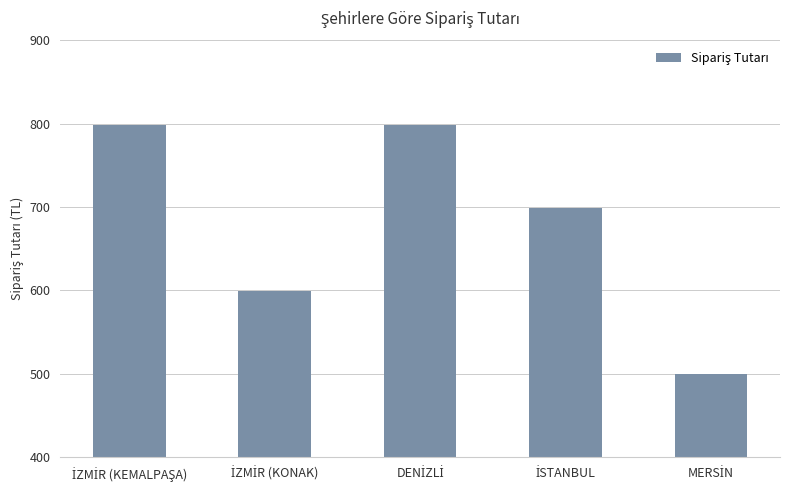

Reading right to left, list all the values displayed in this chart.

499	699	799	599	799